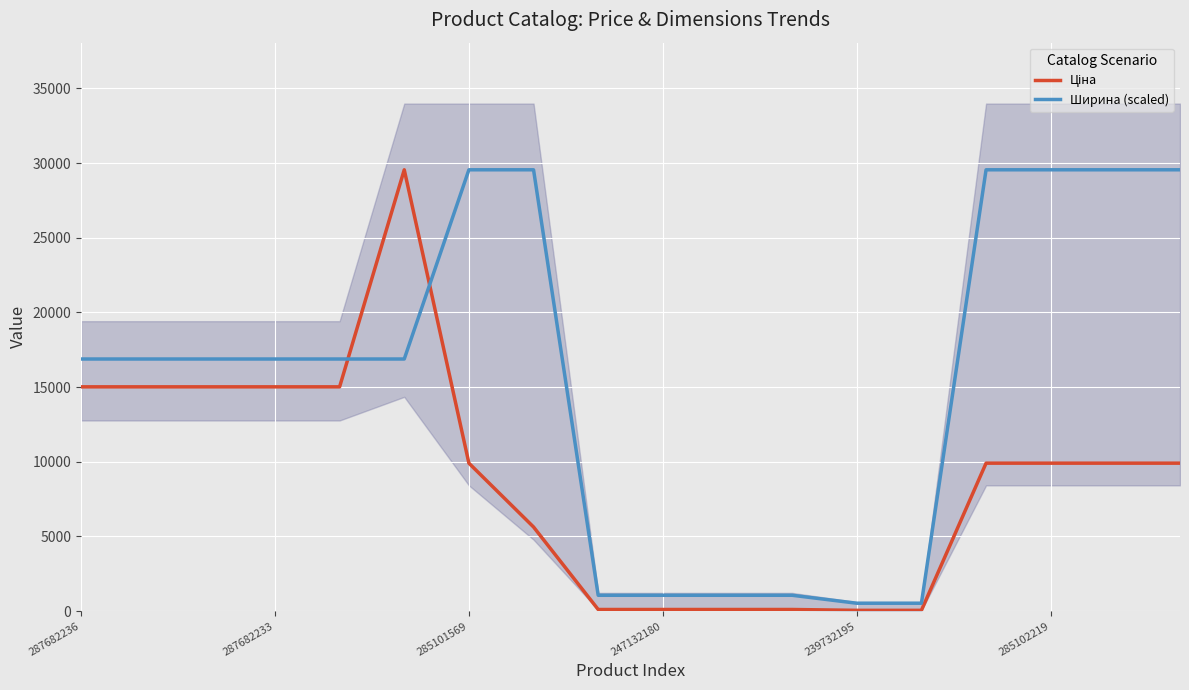

The value of Ширина (scaled) at 285102219 is 29548.9. True or false?

True